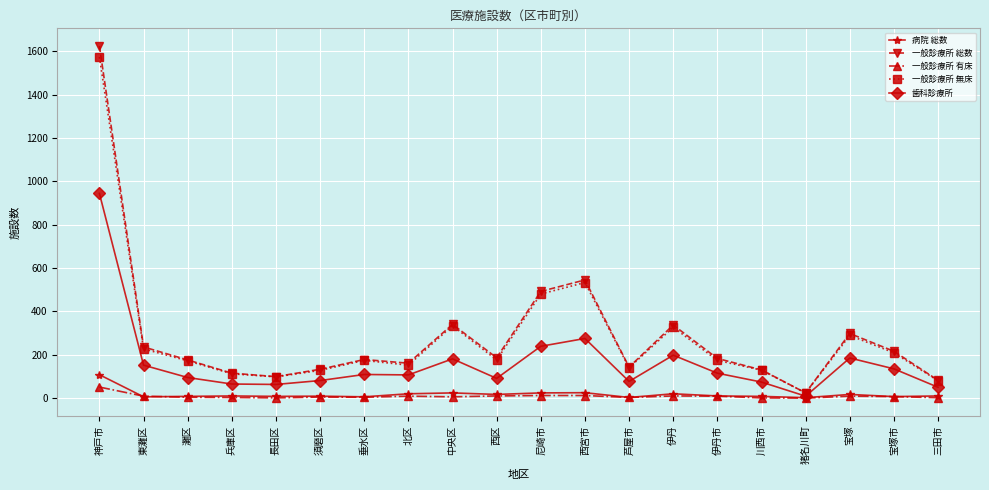

How many lines are shown in the chart?

5